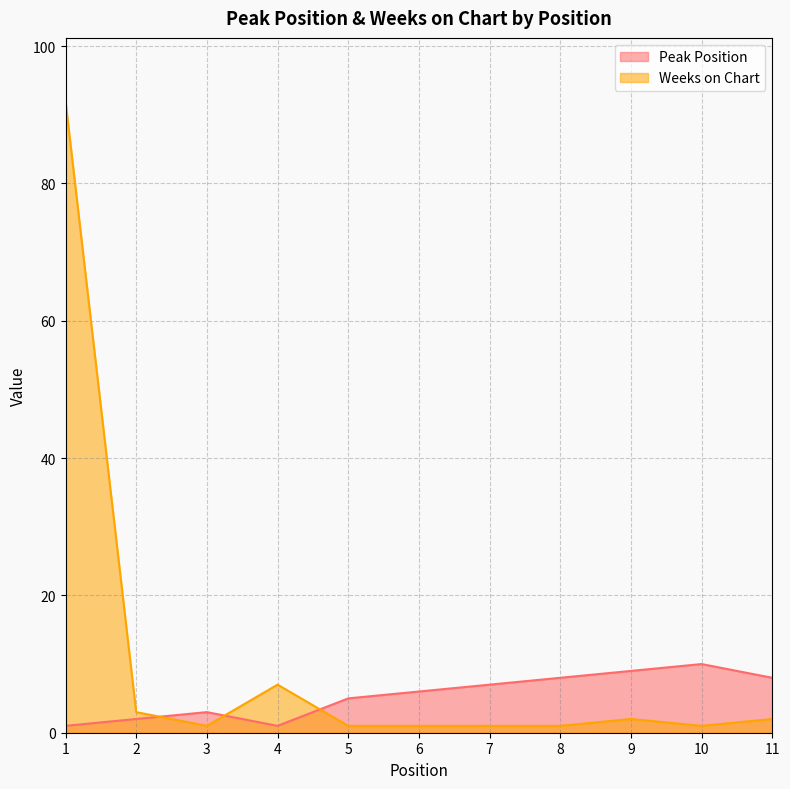

What is the difference between the maximum and minimum values in the Weeks on Chart series?

91